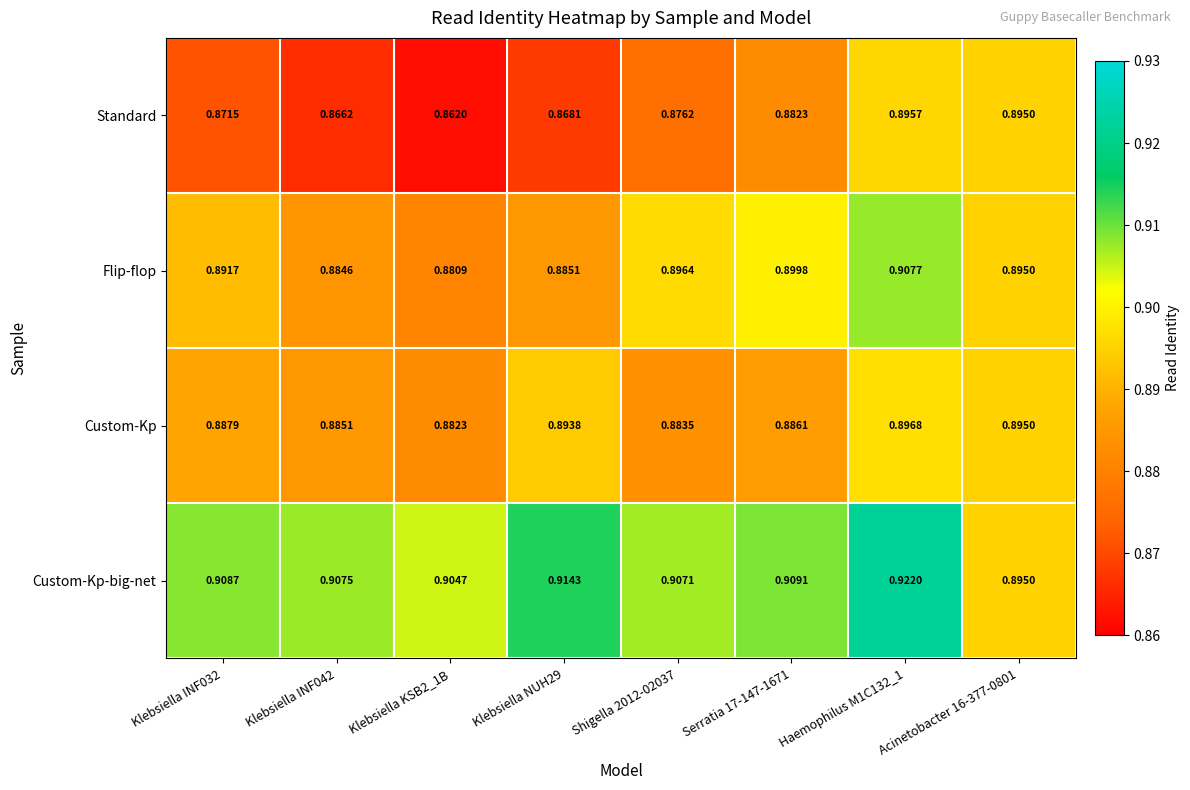

Which series changed the most between Klebsiella INF042 and Klebsiella NUH29?

Custom-Kp